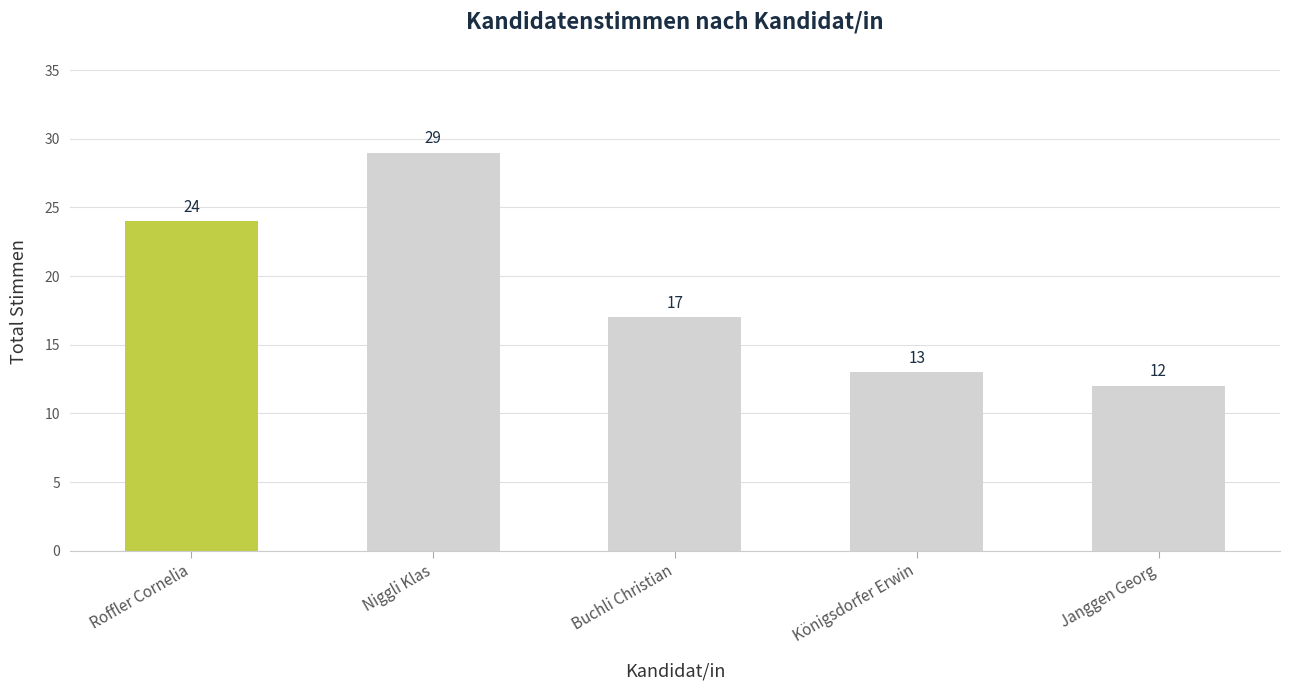

Where is the data nearest to the value 20?

Buchli Christian